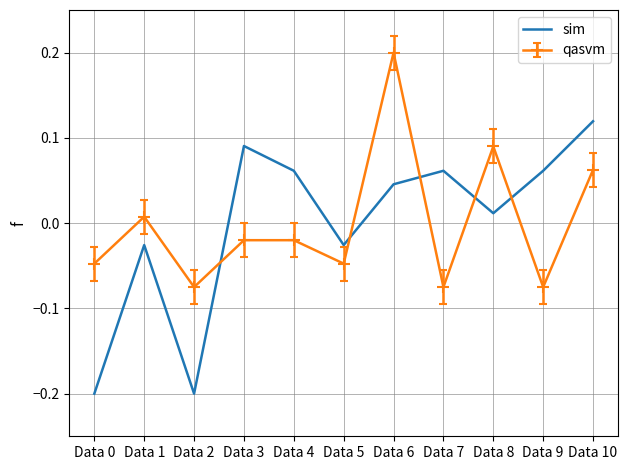

The value of sim at Data 10 is 0.2. True or false?

False